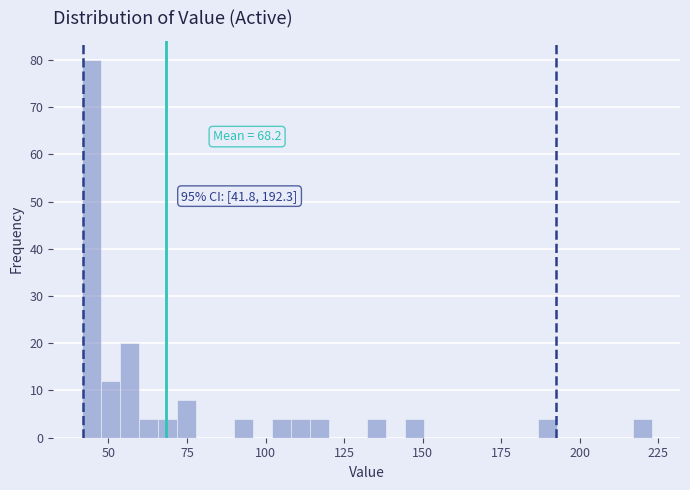

Around what value on the x-axis is the tallest bar? Give the approximate position of its centre, as read against the axis.

45